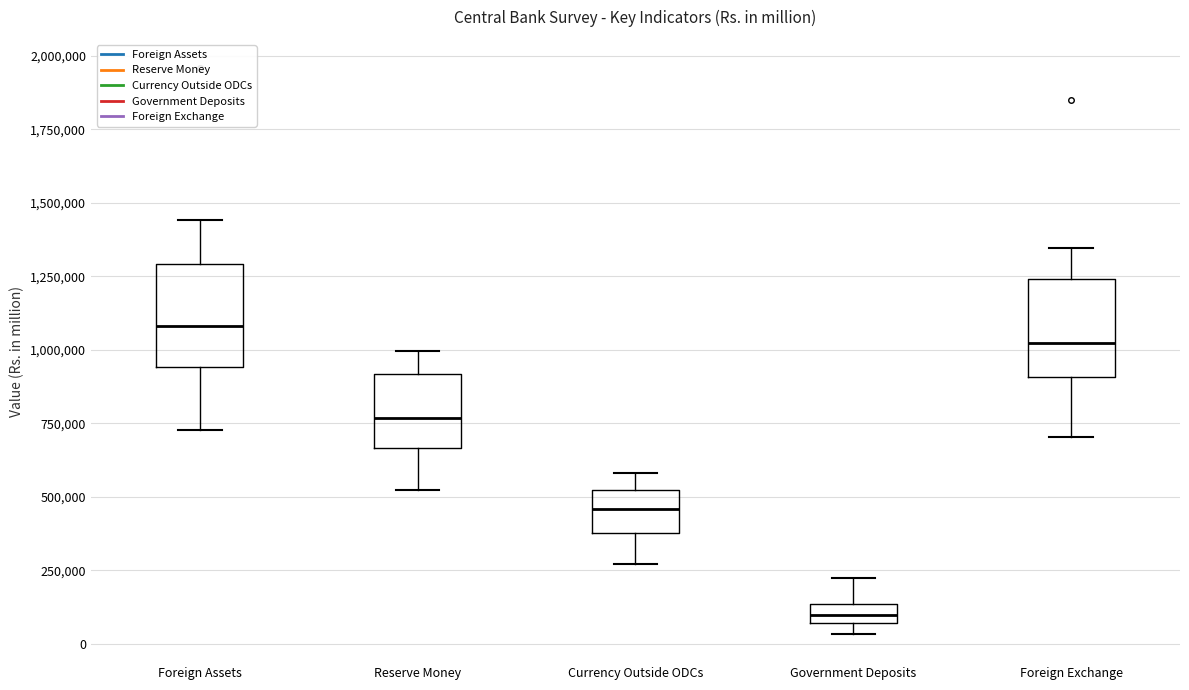

Where does the upper whisker of the box for Foreign Exchange end on the y-axis? The values are not printed on the chart, so give them approximately, as read against the axis.

1350000